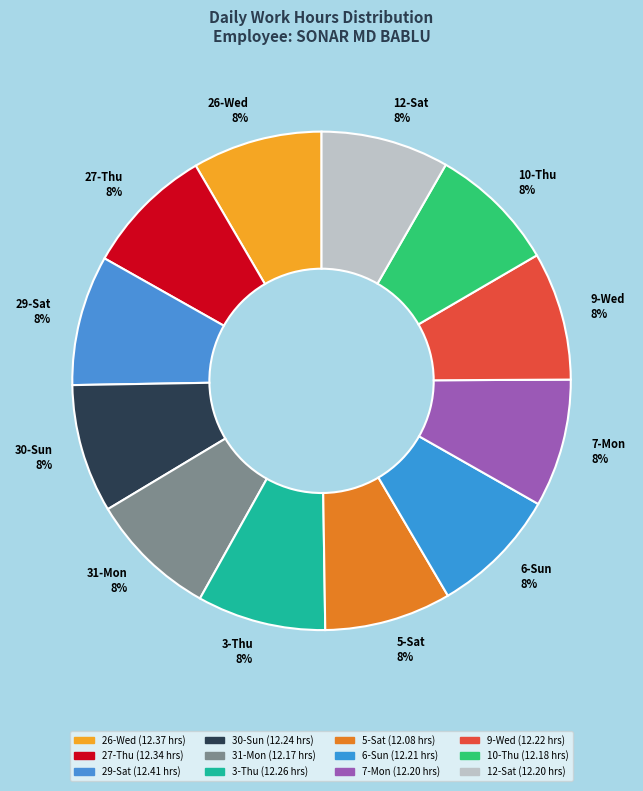

Is there any slice that represents more than half of the pie?

No